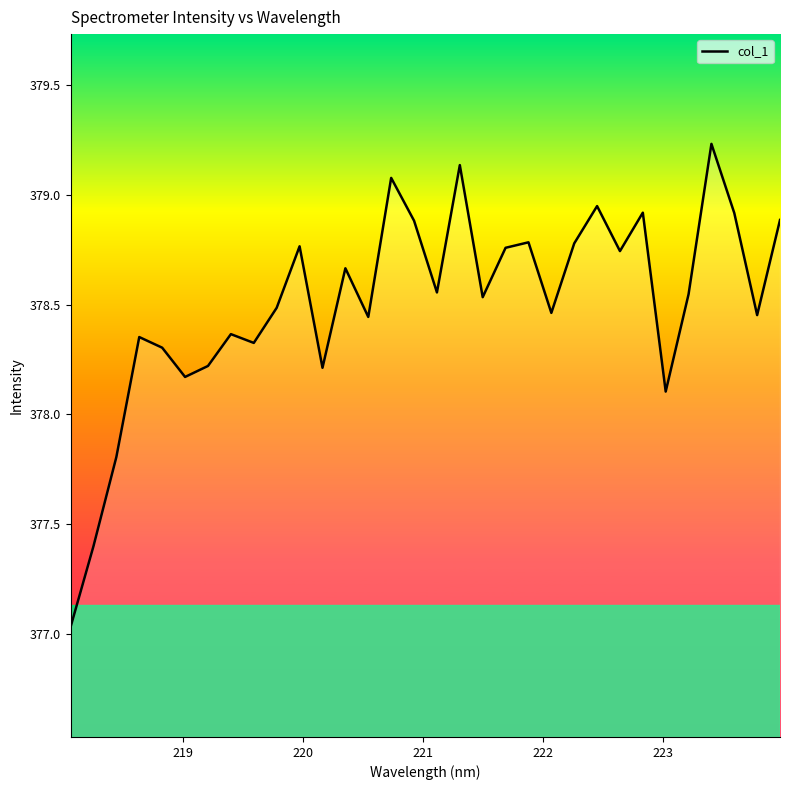

What is the greatest value displayed?

379.2